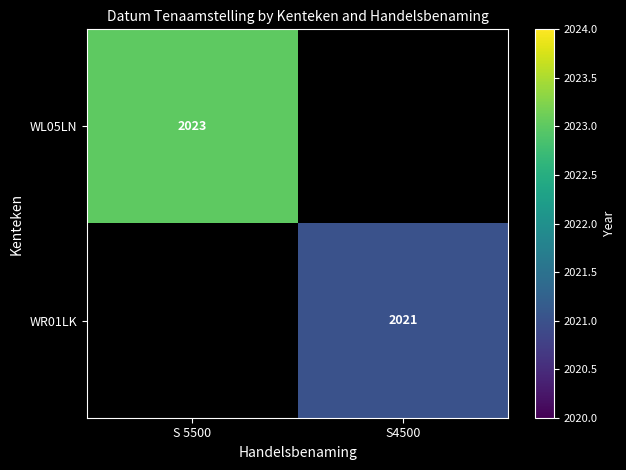

Is the value of WR01LK at S4500 greater than the value of WL05LN at S 5500?

No